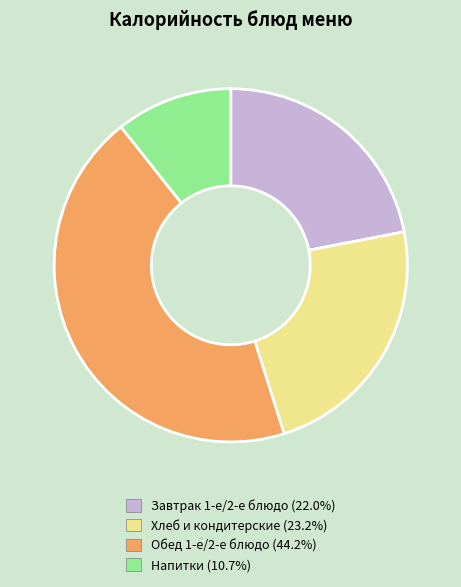

Is there a majority slice in this chart?

No